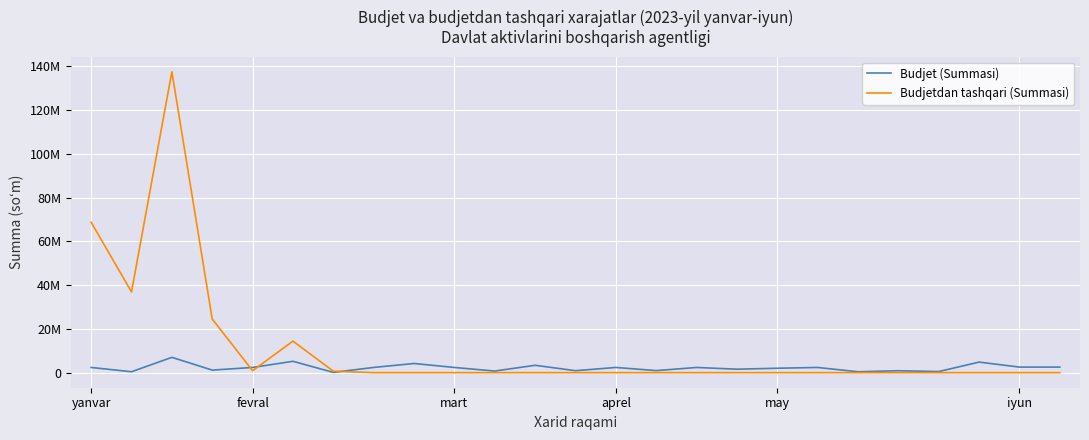

Where is Budjet (Summasi) nearest to the value 3560000?

11